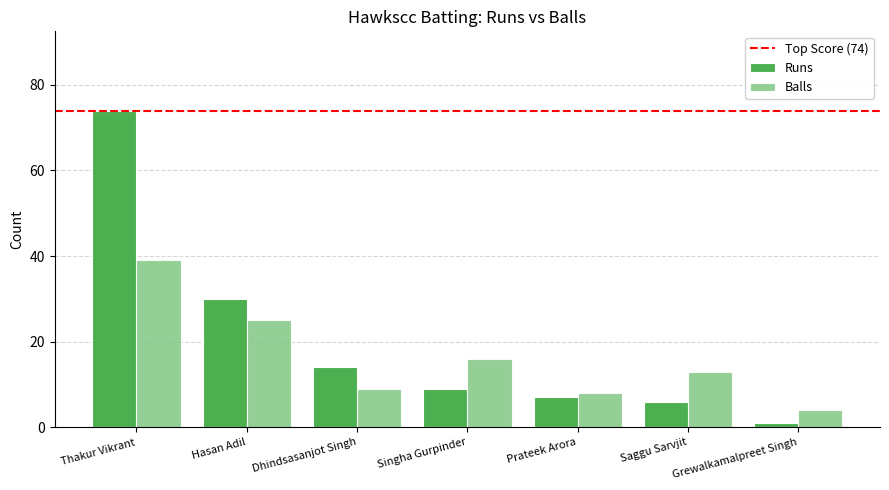

Between Prateek Arora and Saggu Sarvjit, which series saw the biggest shift?

Balls